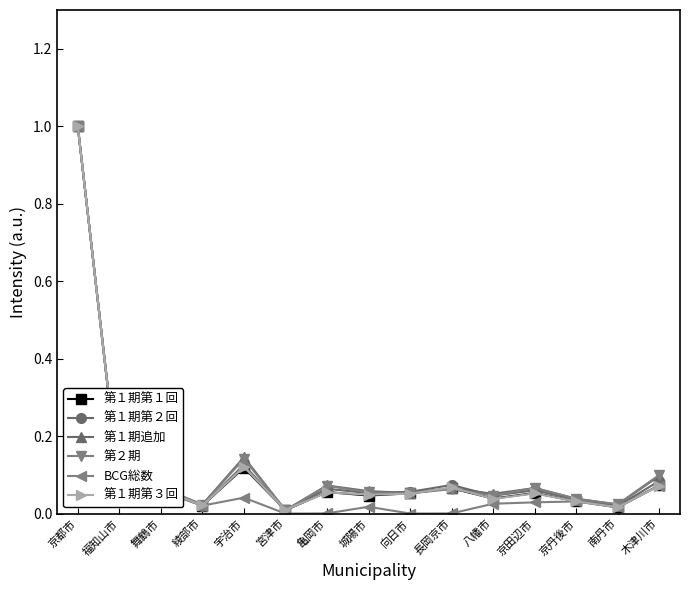

True or false: 第１期第２回 has a value of 0.1 at 宇治市.

True